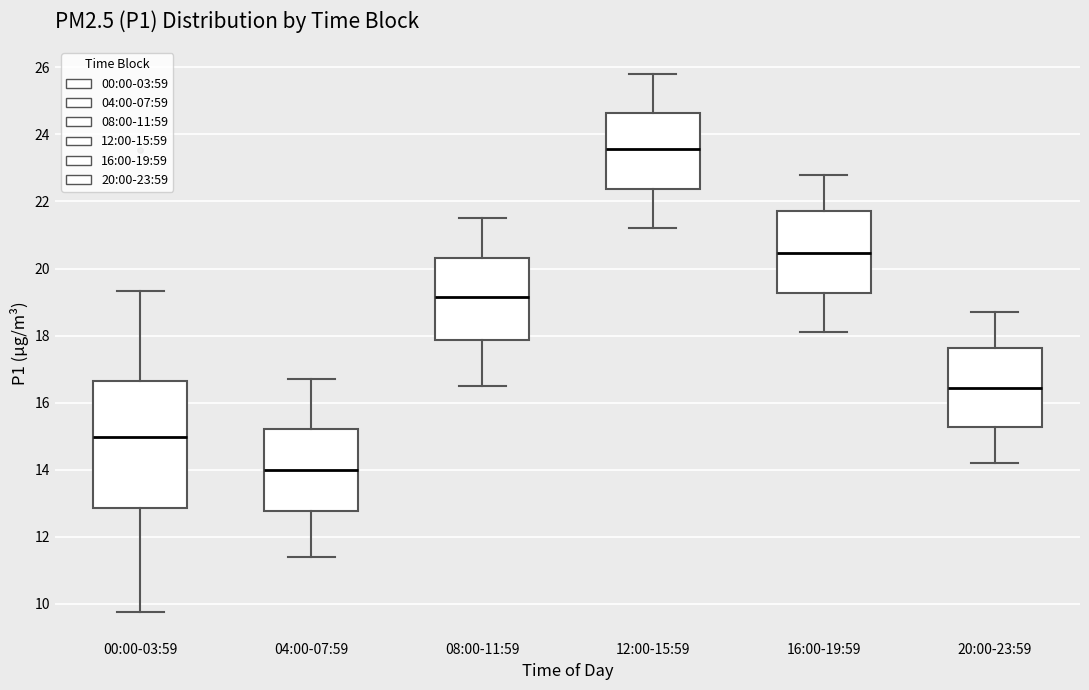

Which box has the highest median line?

12:00-15:59